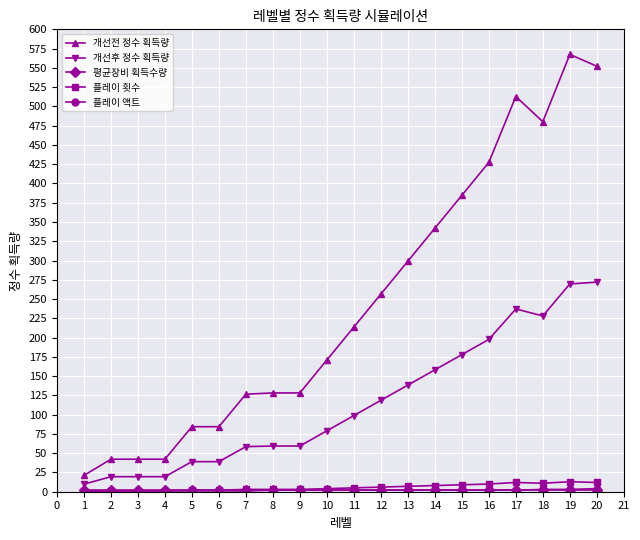

The value of 개선후 정수 획득량 at 14 is 158.1. True or false?

True